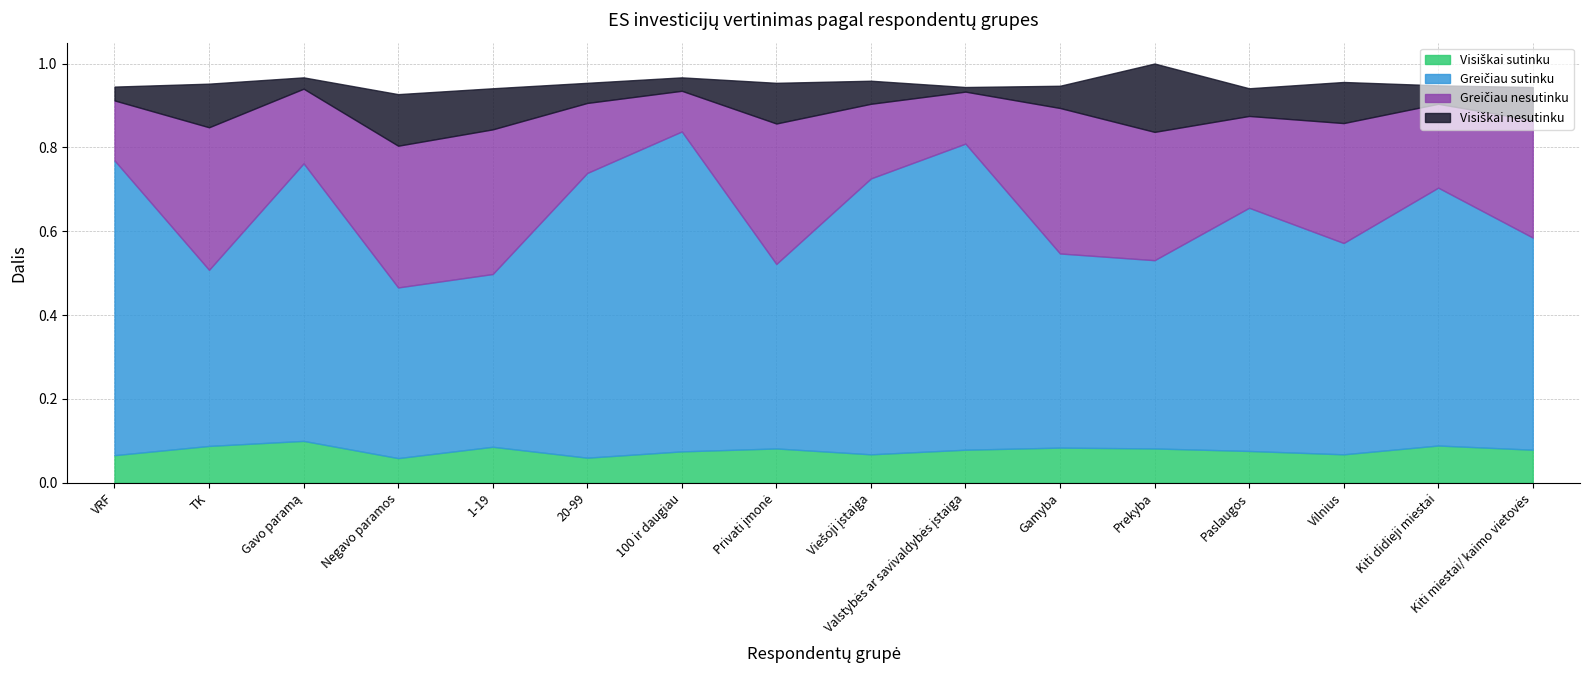

Does the chart have visible grid lines?

Yes